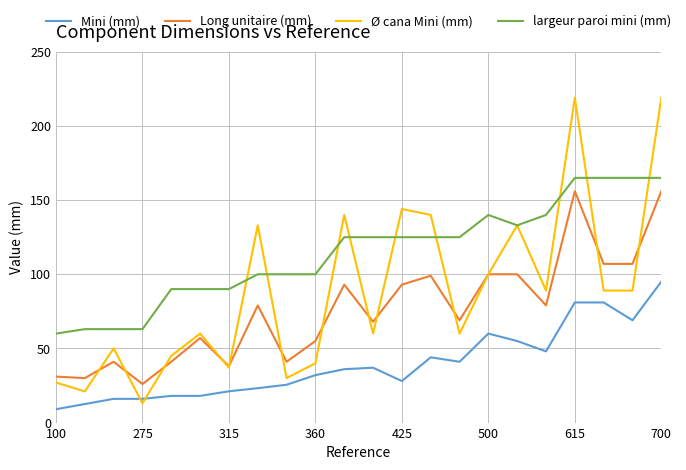

What is the minimum value for Ø cana Mini (mm)?

13.0